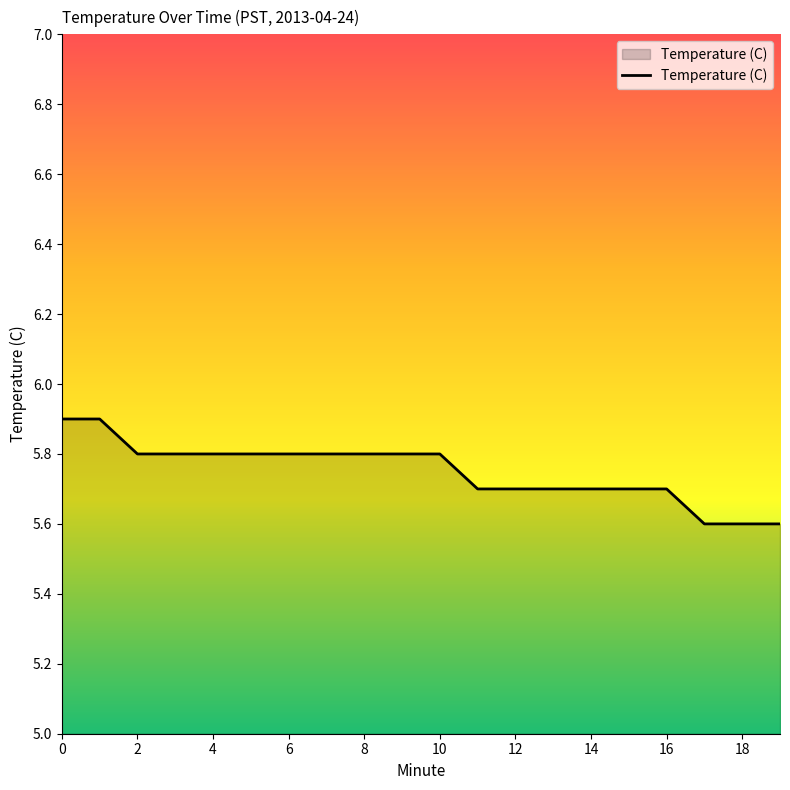

How many lines are shown in the chart?

1